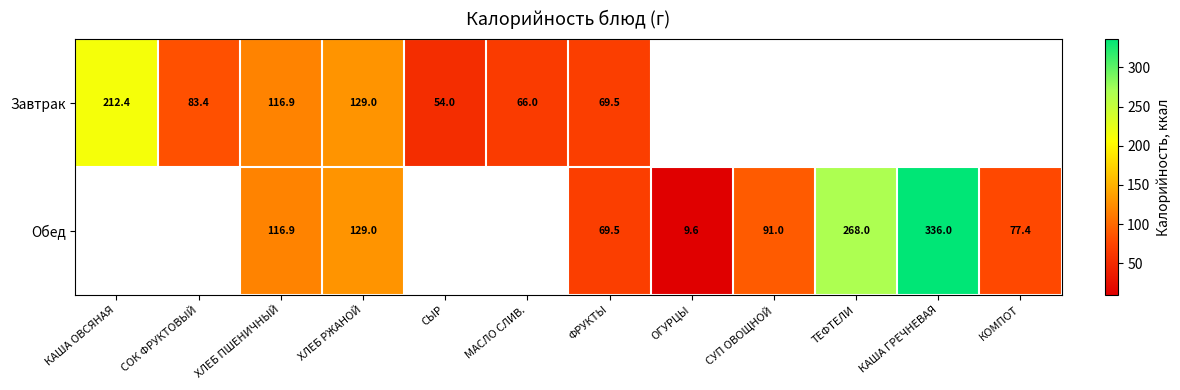

True or false: Обед has a value of 77.4 at КОМПОТ.

True